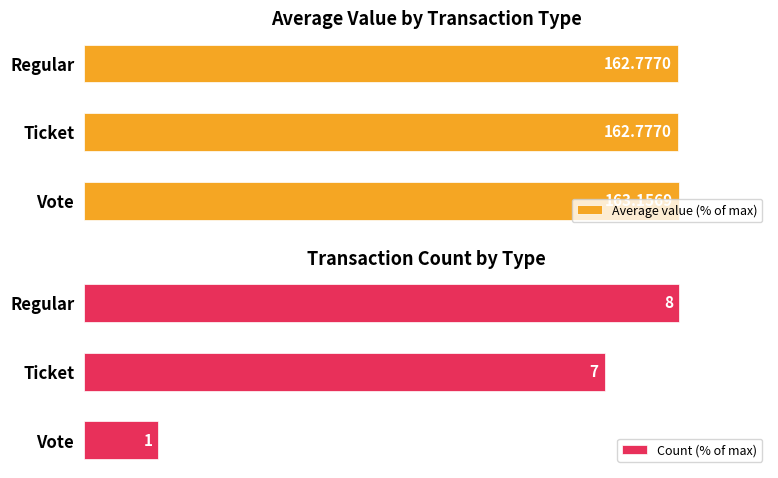

What is the difference between the maximum and minimum values in the Count (% of max) series?

87.5